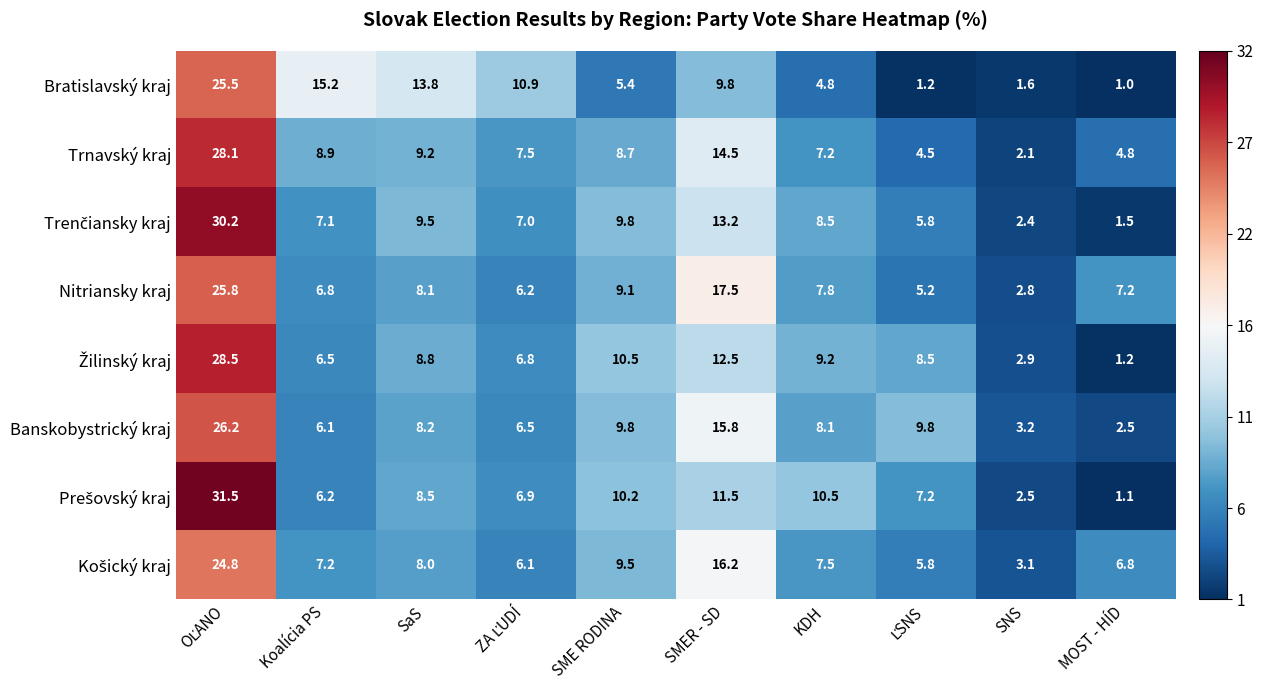

What is the average value of the Trnavský kraj series?

9.6